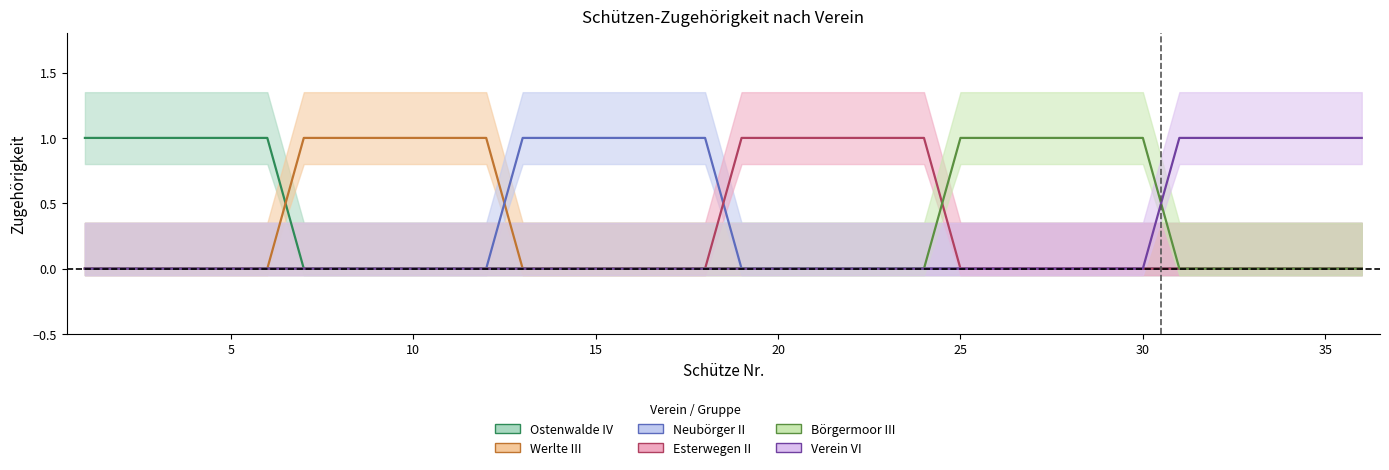

Reading left to right, what are all the values shown in this chart?

Ostenwalde IV: 1=1	2=1	3=1	4=1	5=1	6=1	7=0	8=0	9=0	10=0	11=0	12=0	13=0	14=0	15=0	16=0	17=0	18=0	19=0	20=0	21=0	22=0	23=0	24=0	25=0	26=0	27=0	28=0	29=0	30=0	31=0	32=0	33=0	34=0	35=0	36=0
Werlte III: 1=0	2=0	3=0	4=0	5=0	6=0	7=1	8=1	9=1	10=1	11=1	12=1	13=0	14=0	15=0	16=0	17=0	18=0	19=0	20=0	21=0	22=0	23=0	24=0	25=0	26=0	27=0	28=0	29=0	30=0	31=0	32=0	33=0	34=0	35=0	36=0
Neubörger II: 1=0	2=0	3=0	4=0	5=0	6=0	7=0	8=0	9=0	10=0	11=0	12=0	13=1	14=1	15=1	16=1	17=1	18=1	19=0	20=0	21=0	22=0	23=0	24=0	25=0	26=0	27=0	28=0	29=0	30=0	31=0	32=0	33=0	34=0	35=0	36=0
Esterwegen II: 1=0	2=0	3=0	4=0	5=0	6=0	7=0	8=0	9=0	10=0	11=0	12=0	13=0	14=0	15=0	16=0	17=0	18=0	19=1	20=1	21=1	22=1	23=1	24=1	25=0	26=0	27=0	28=0	29=0	30=0	31=0	32=0	33=0	34=0	35=0	36=0
Börgermoor III: 1=0	2=0	3=0	4=0	5=0	6=0	7=0	8=0	9=0	10=0	11=0	12=0	13=0	14=0	15=0	16=0	17=0	18=0	19=0	20=0	21=0	22=0	23=0	24=0	25=1	26=1	27=1	28=1	29=1	30=1	31=0	32=0	33=0	34=0	35=0	36=0
Verein VI: 1=0	2=0	3=0	4=0	5=0	6=0	7=0	8=0	9=0	10=0	11=0	12=0	13=0	14=0	15=0	16=0	17=0	18=0	19=0	20=0	21=0	22=0	23=0	24=0	25=0	26=0	27=0	28=0	29=0	30=0	31=1	32=1	33=1	34=1	35=1	36=1